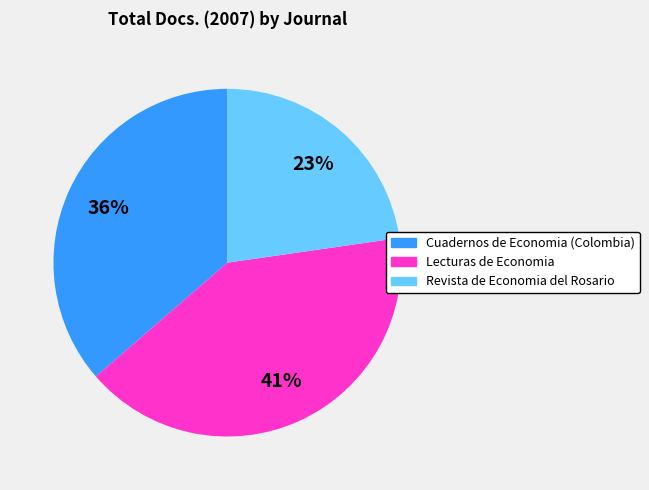

Rank the categories by value from lowest to highest.

Revista de Economia del Rosario, Cuadernos de Economia (Colombia), Lecturas de Economia